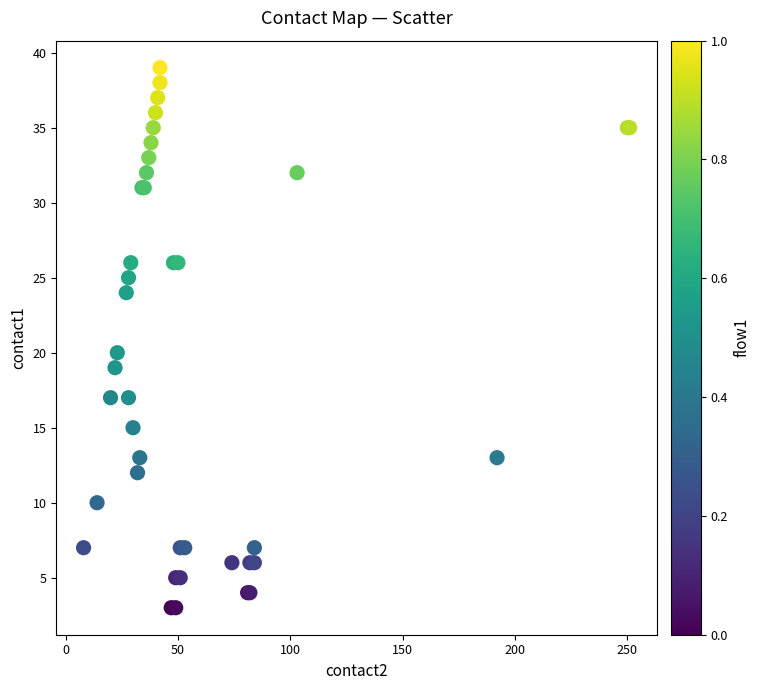

What Y value in the scatter plot is closest to 21?

20